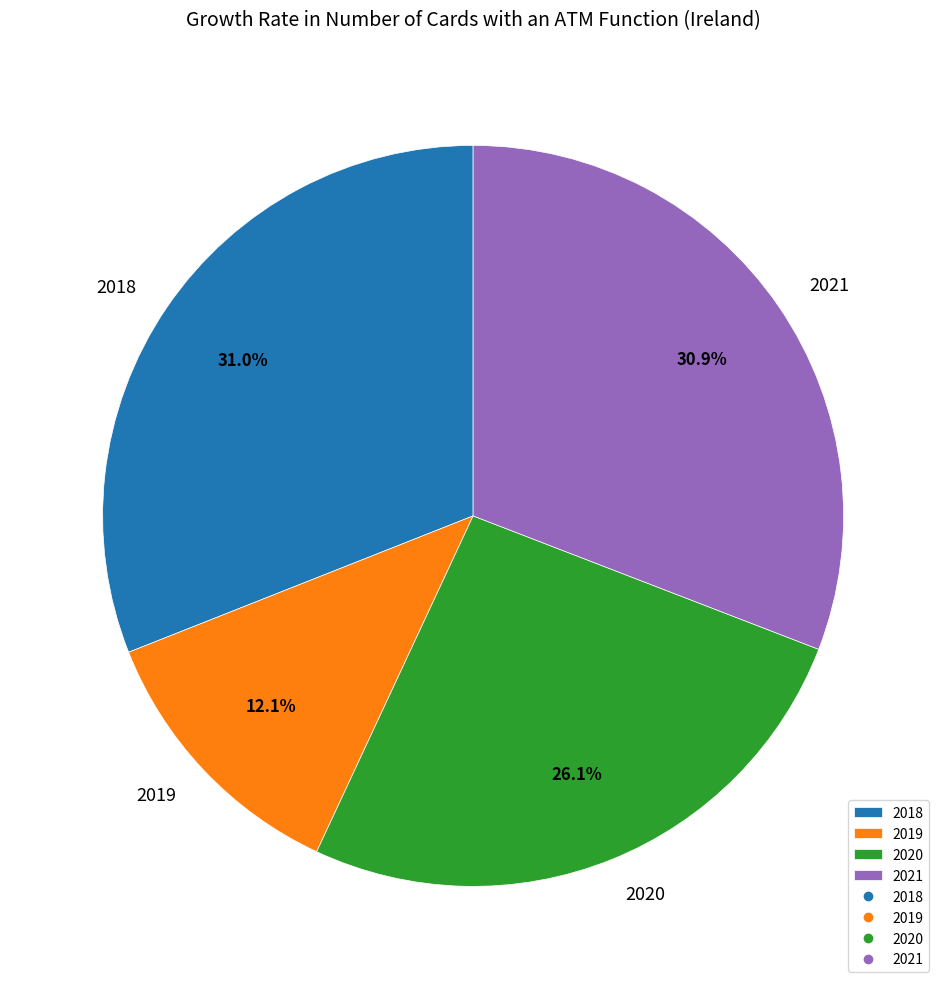

Which category has the smallest portion of the pie?

2019